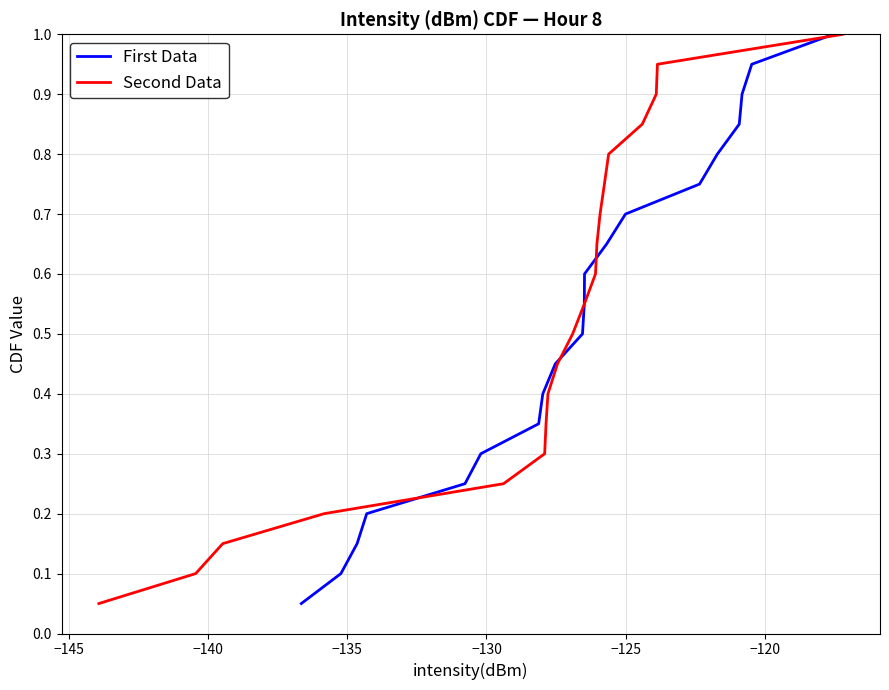

What is the highest value of the First Data series?

1.0